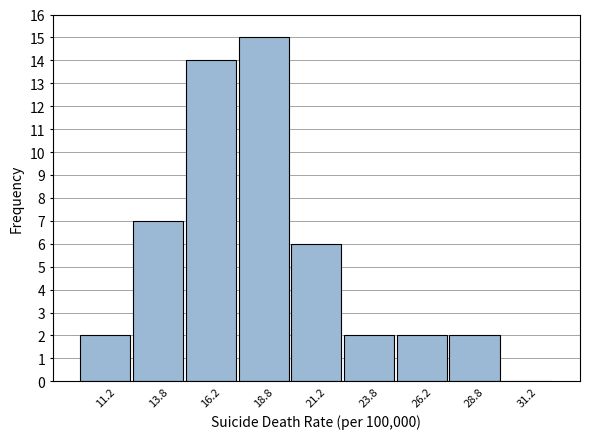

What is the height of the bar covering 20.0 to 22.5 on the x-axis? The values are not printed on the chart, so give them approximately, as read against the axis.

6